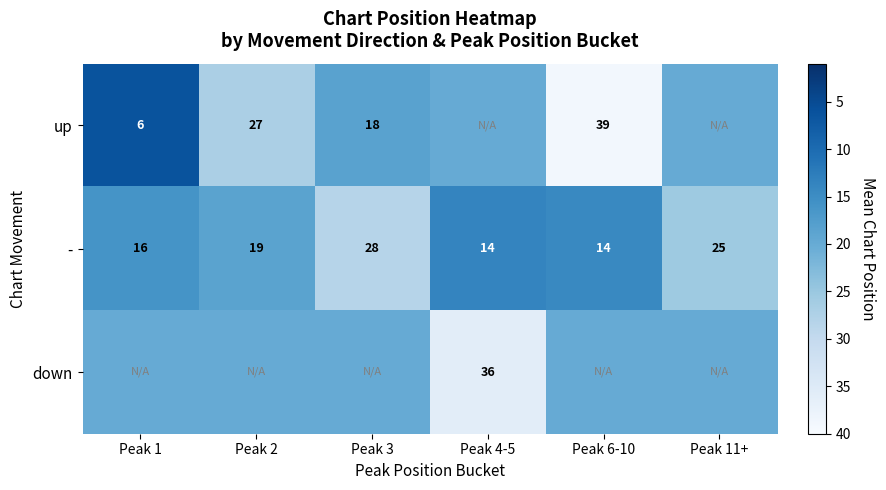

True or false: - has a value of 14.7 at Peak 3.

False